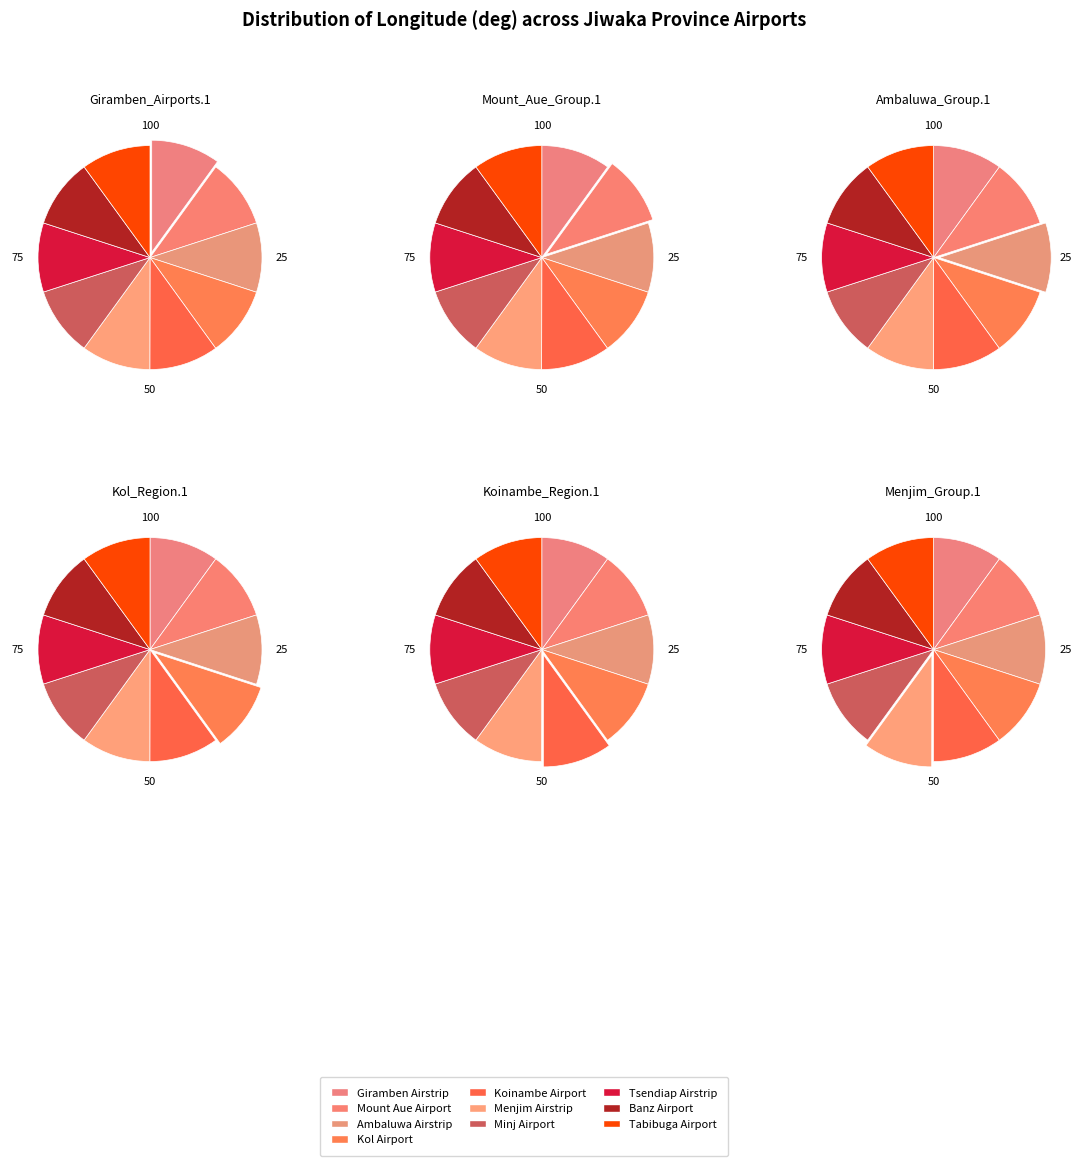

Does any single category account for the majority?

No